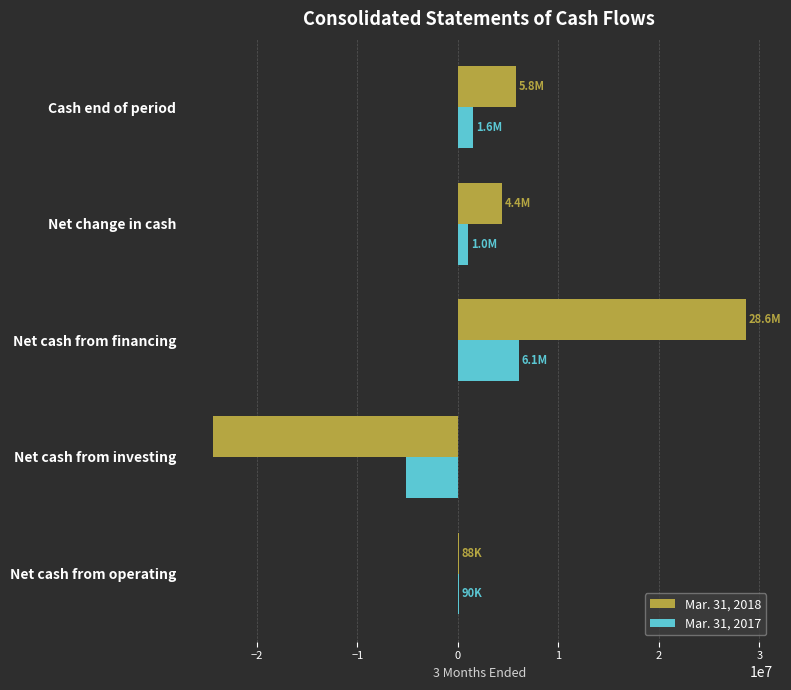

At which category is the sum across all series the highest?

Net cash from financing